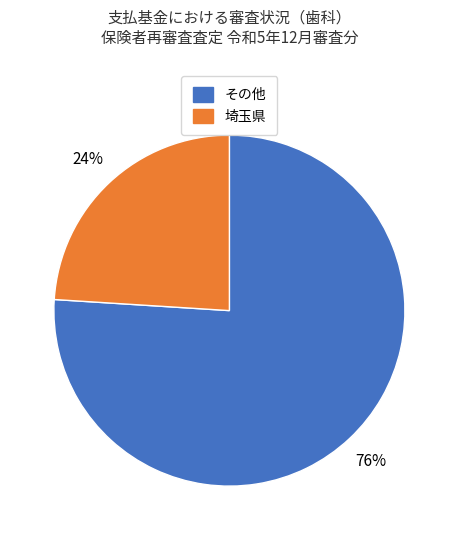

To the nearest percent, what is the difference between the largest and smallest slice percentages?

52%